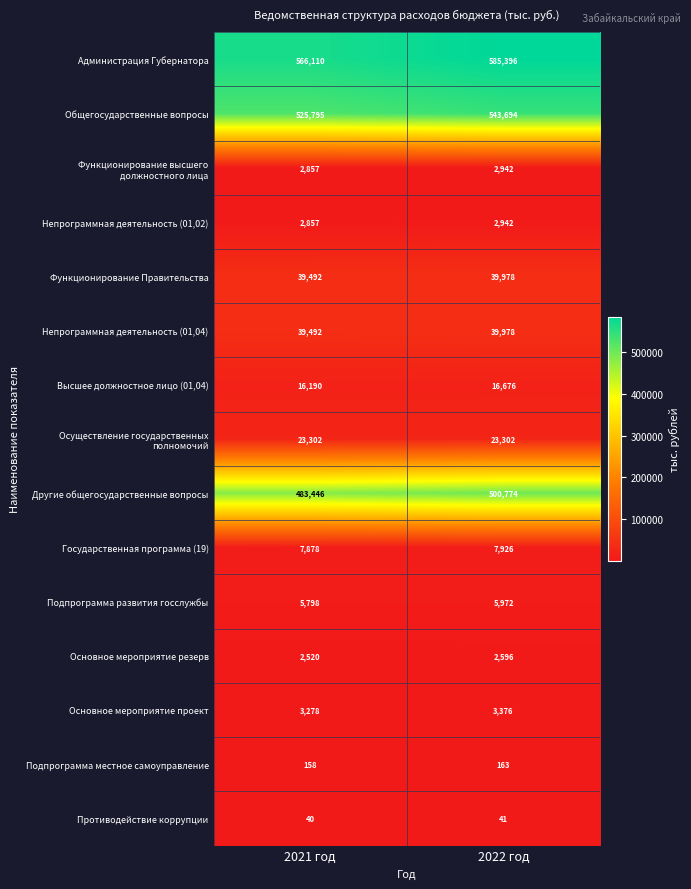

What is the sum of the Противодействие коррупции values at 2021 год and 2022 год?

81